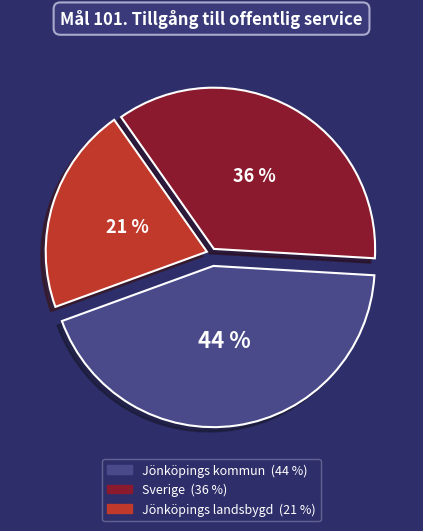

Approximately how many times larger is the value at Sverige compared to Jönköpings landsbygd?

1.7